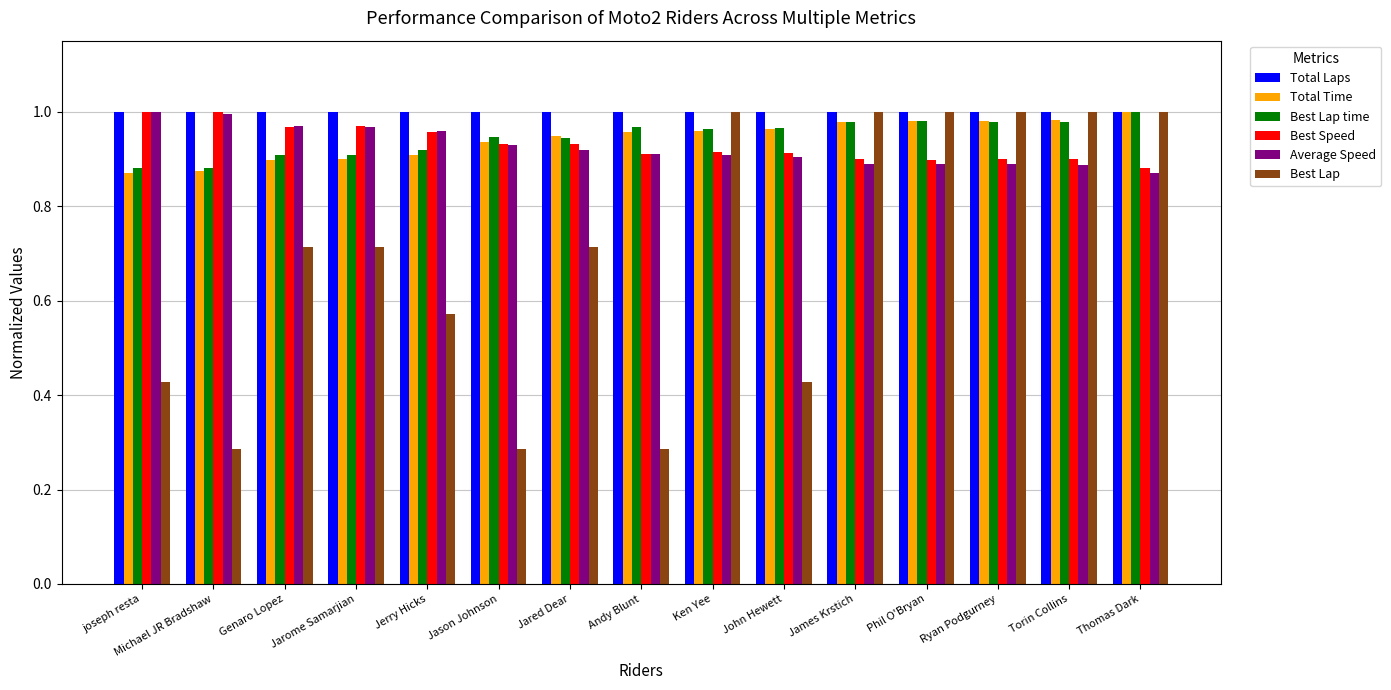

Are the bars horizontal?

No